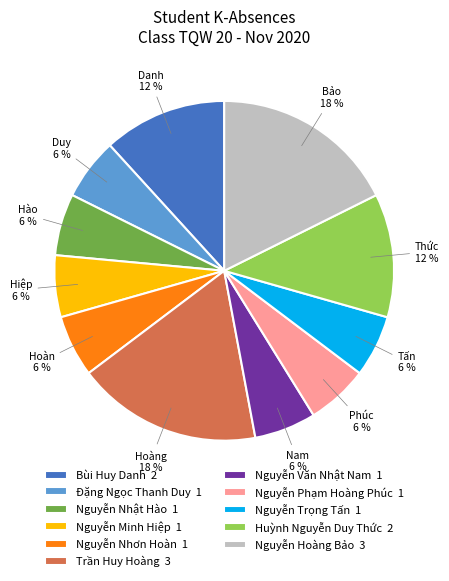

What is the ratio of the value at Trần Huy Hoàng 3 to the value at Bùi Huy Danh 2?

1.5